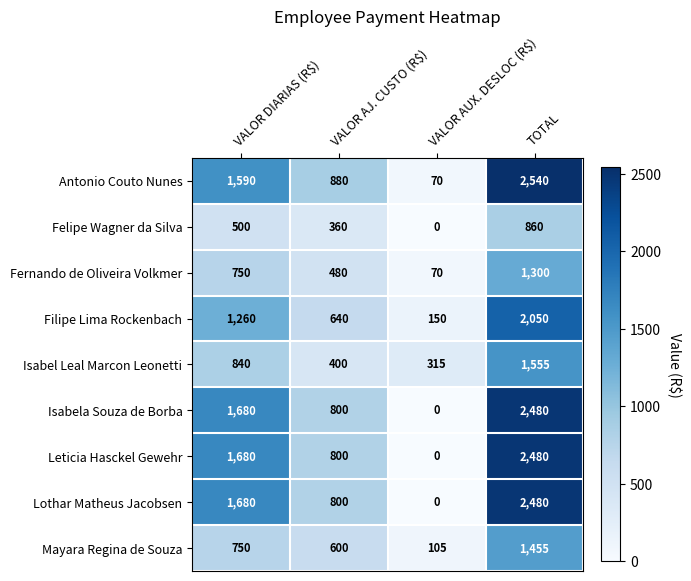

What is the minimum value for Fernando de Oliveira Volkmer?

70